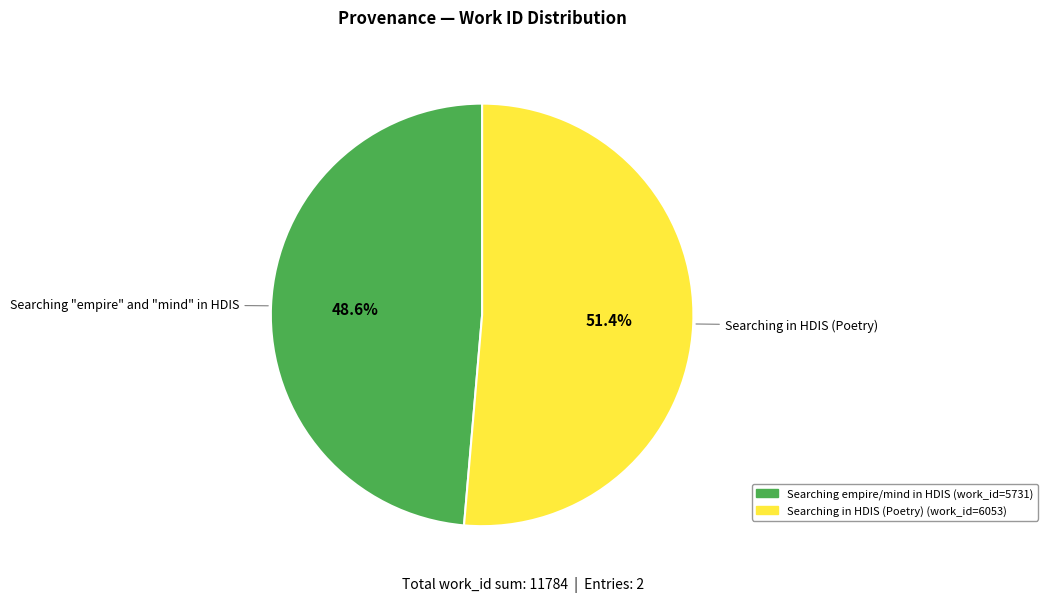

Is there a majority slice in this chart?

Yes